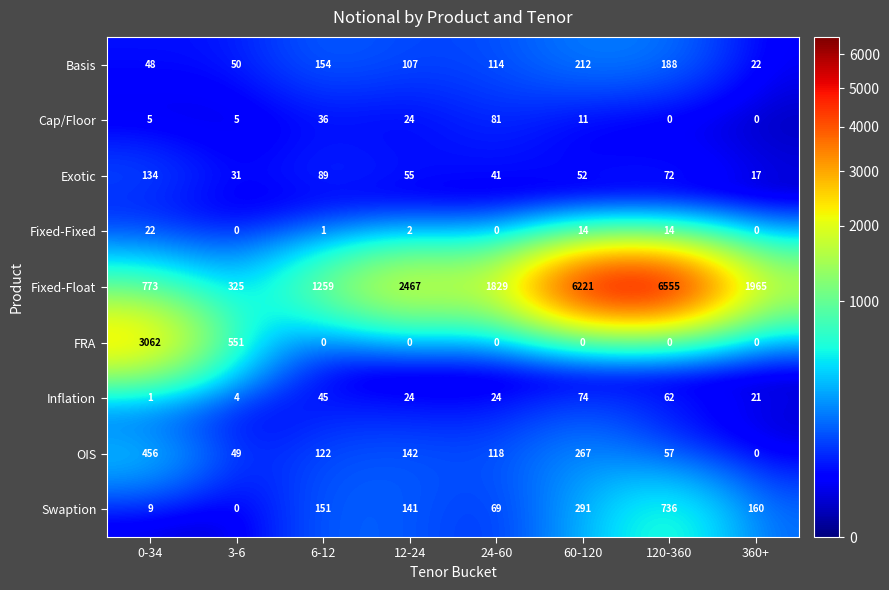

What is the difference between the second highest and minimum values in the Fixed-Float series?

5896